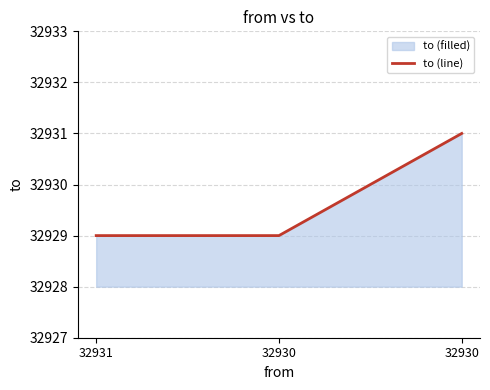

At which label is the value closest to 32930?

32931